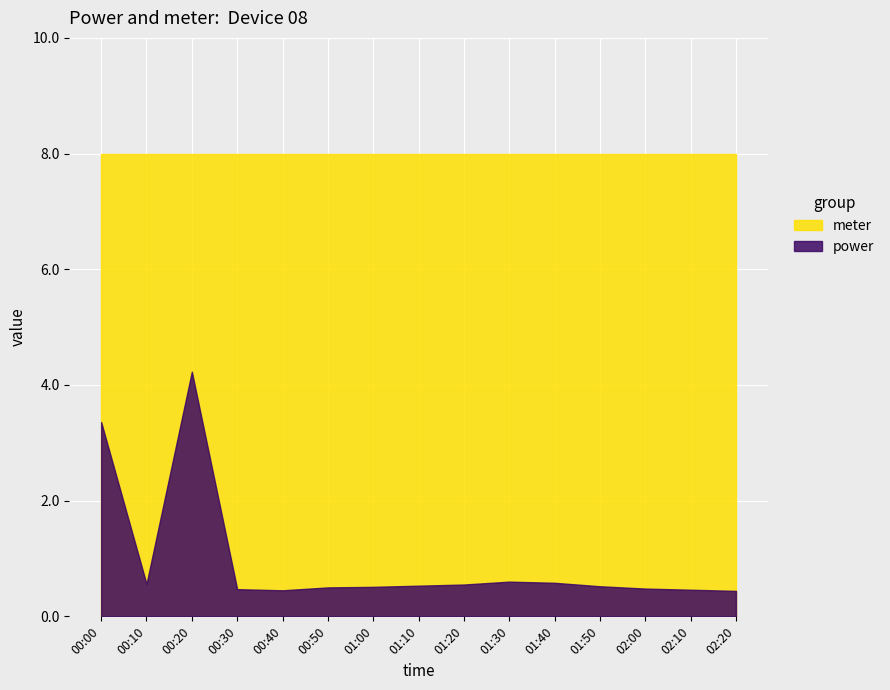

Which series has the largest total across all categories?

meter